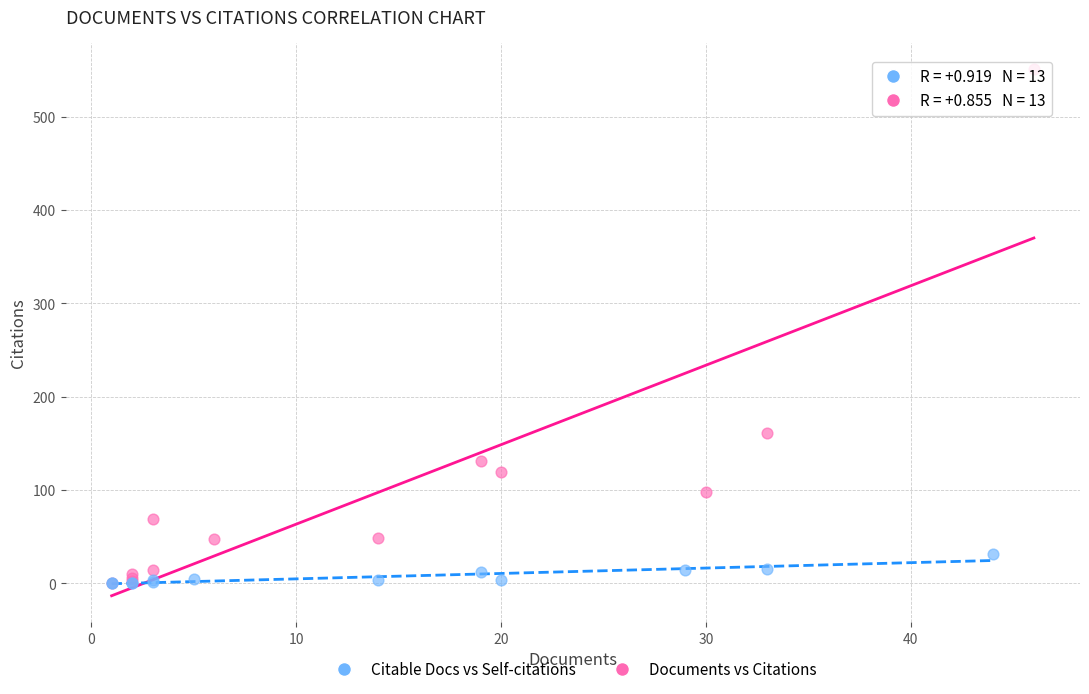

Which series has the widest spread of Y values?

Documents vs Citations